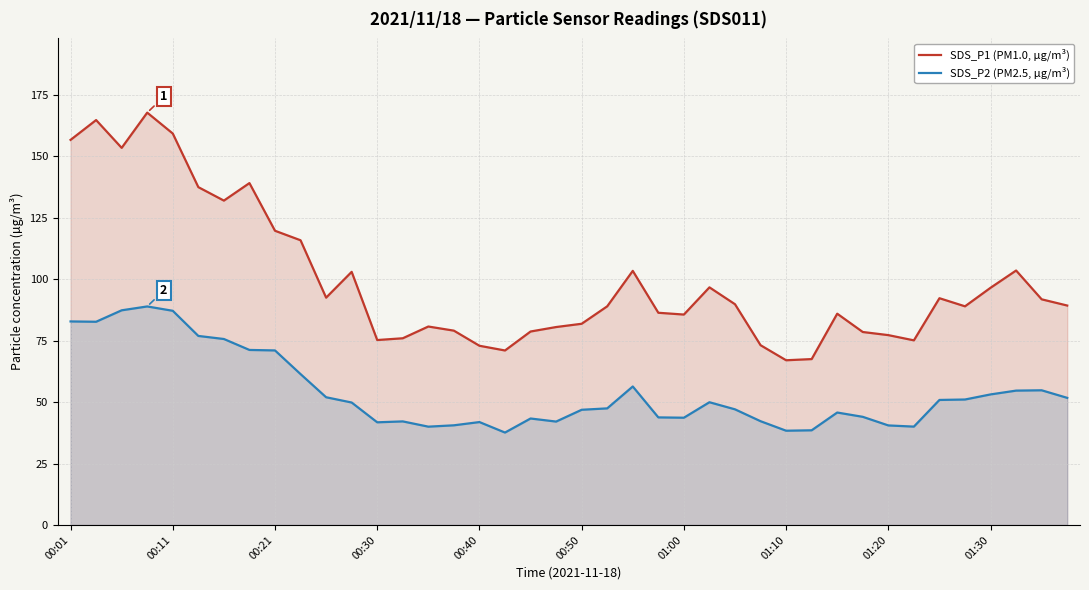

True or false: SDS_P2 (PM2.5, µg/m³) has more than 1 points higher than both neighbors.

True